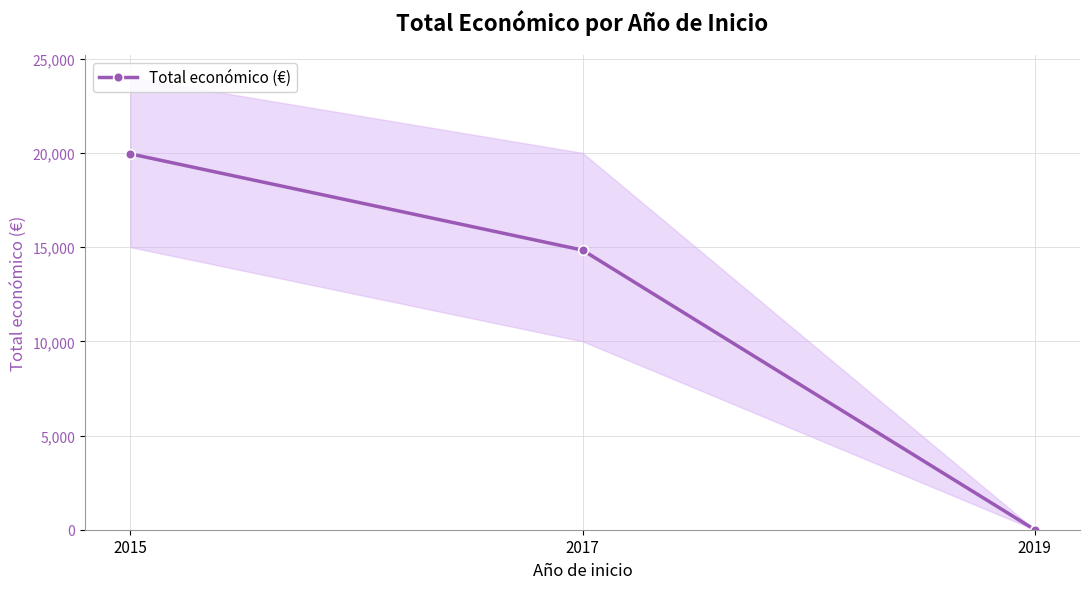

At which label is the value closest to 9975?

2017